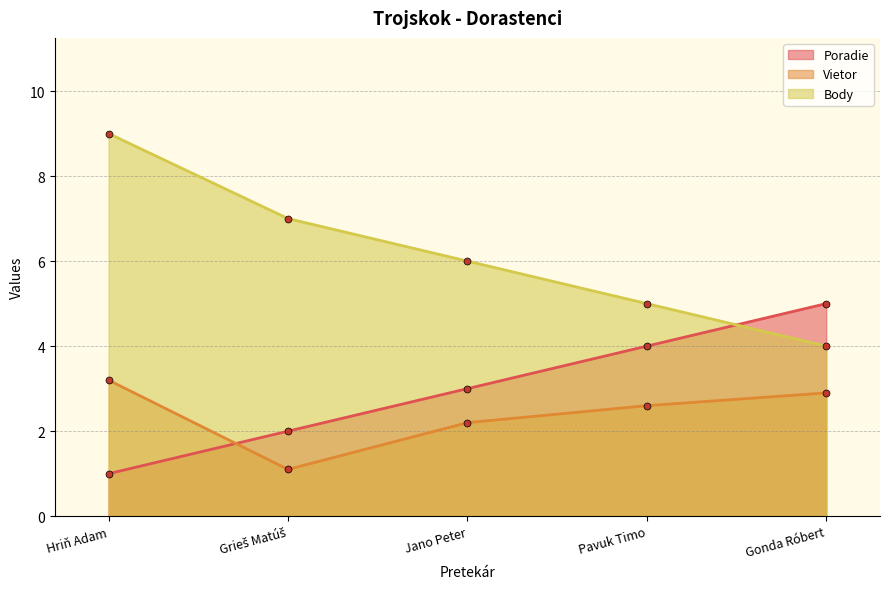

List the series in order of their peak value, lowest first.

Vietor, Poradie, Body